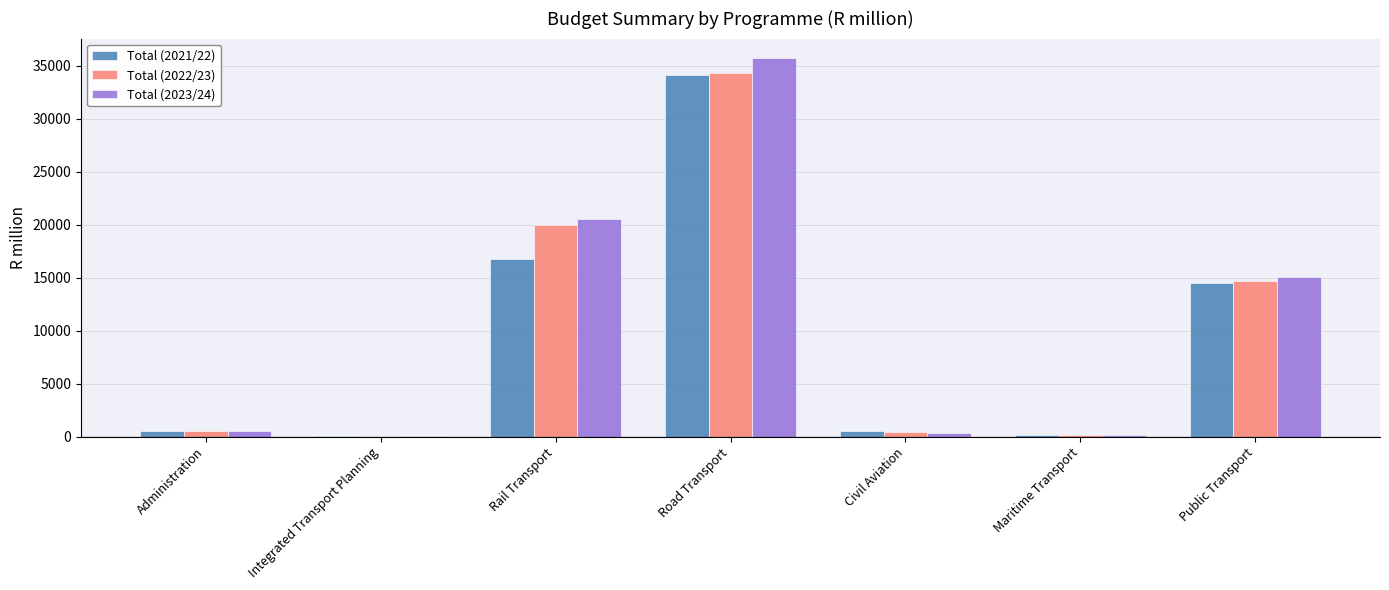

What is the sum of all Total (2023/24) values?

72525.7